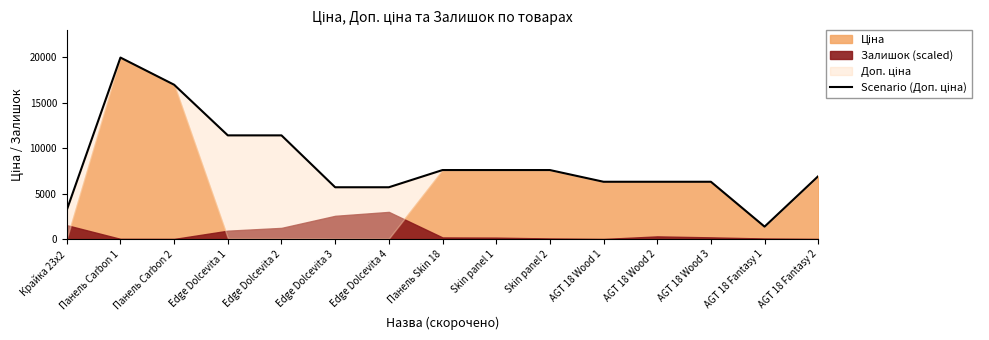

Read the value at Панель Carbon 2.

16976.3